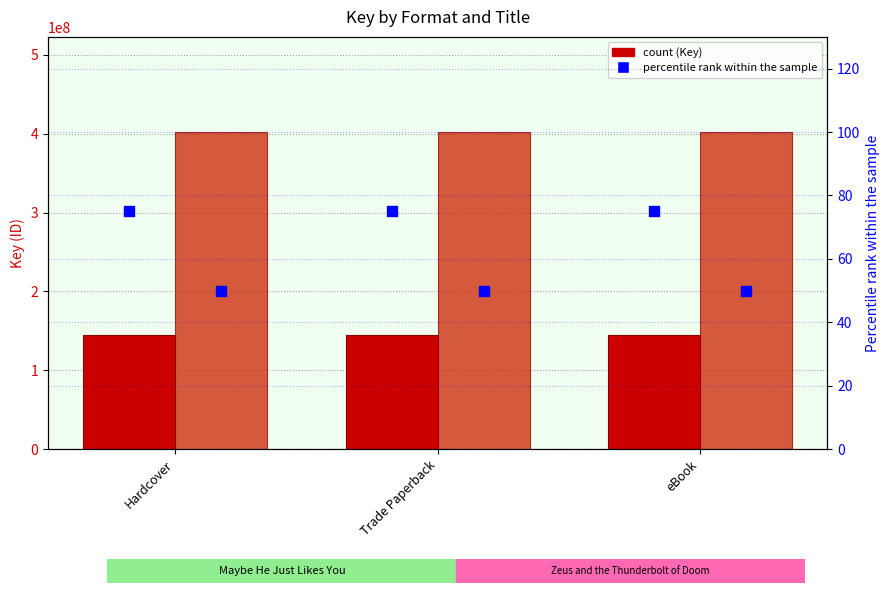

At which category is the sum across all series the highest?

Hardcover